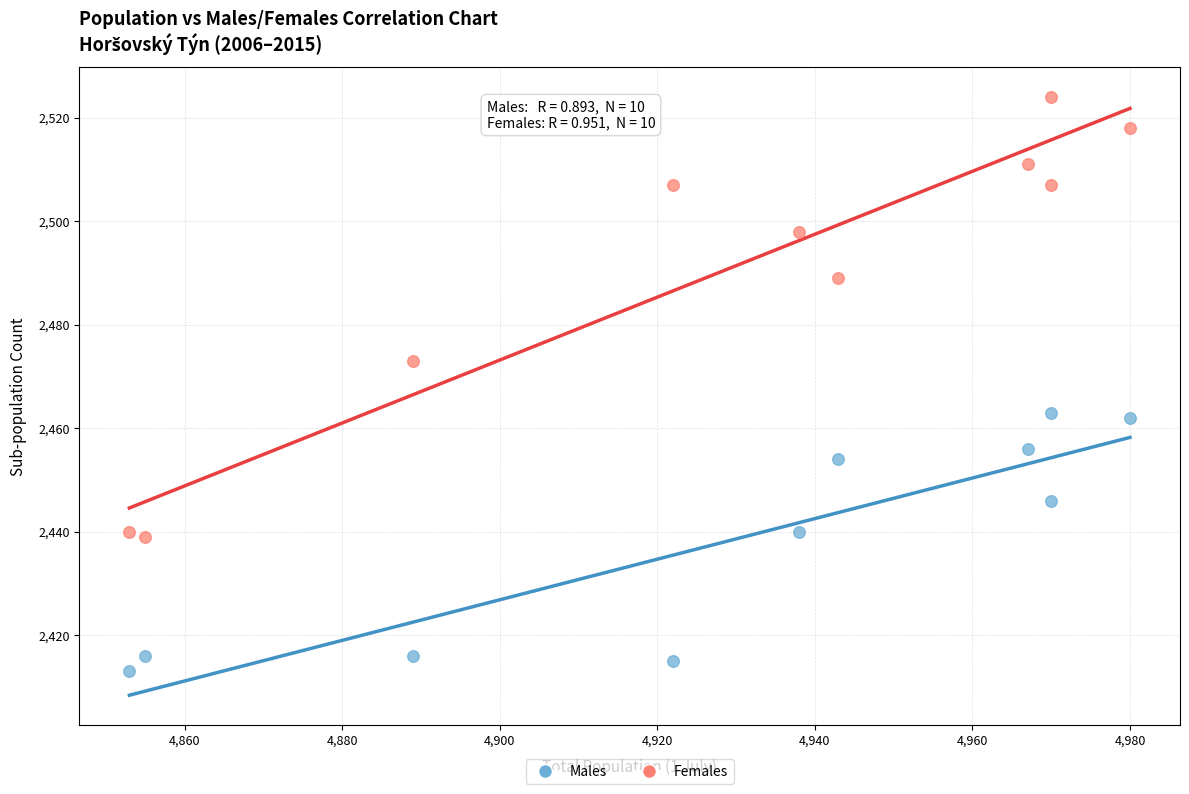

Which series reaches the maximum Y coordinate?

Females